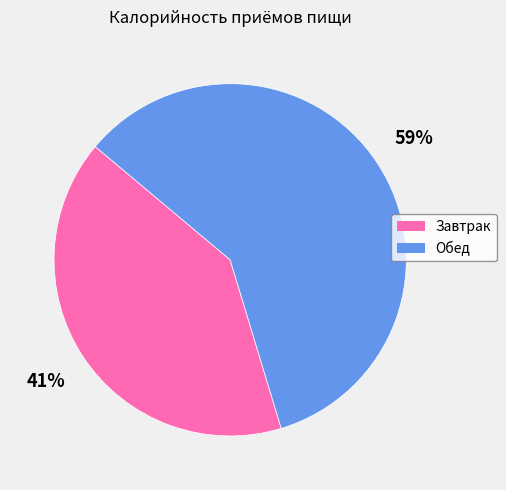

To the nearest percent, what is the average slice percentage?

50%